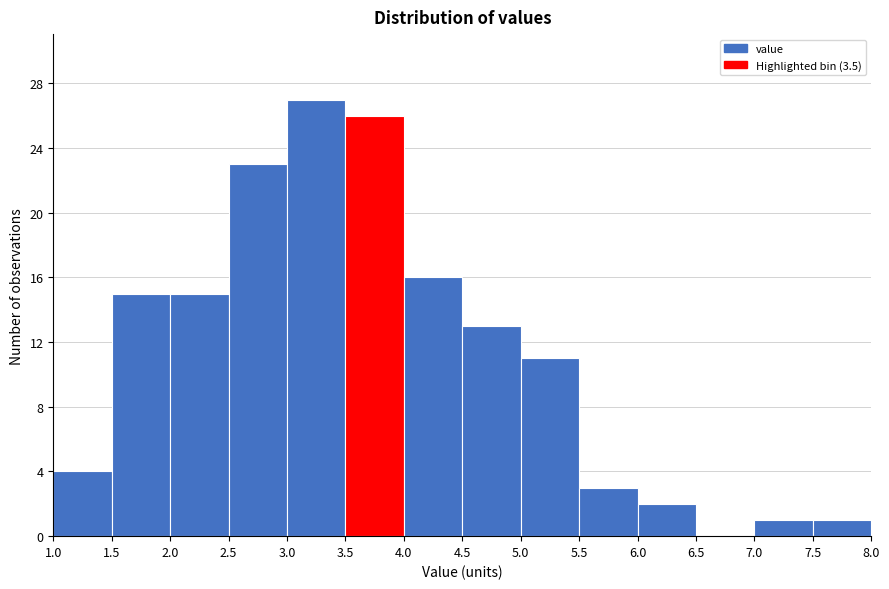

Reading left to right, list every bar in this chart as the range it spans on the x-axis followed by its height. The values are not printed on the chart, so give them approximately, as read against the axis.

1.0 to 1.5: 4
1.5 to 2.0: 15
2.0 to 2.5: 15
2.5 to 3.0: 23
3.0 to 3.5: 27
3.5 to 4.0: 26
4.0 to 4.5: 16
4.5 to 5.0: 13
5.0 to 5.5: 11
5.5 to 6.0: 3
6.0 to 6.5: 2
6.5 to 7.0: 0
7.0 to 7.5: 1
7.5 to 8.0: 1